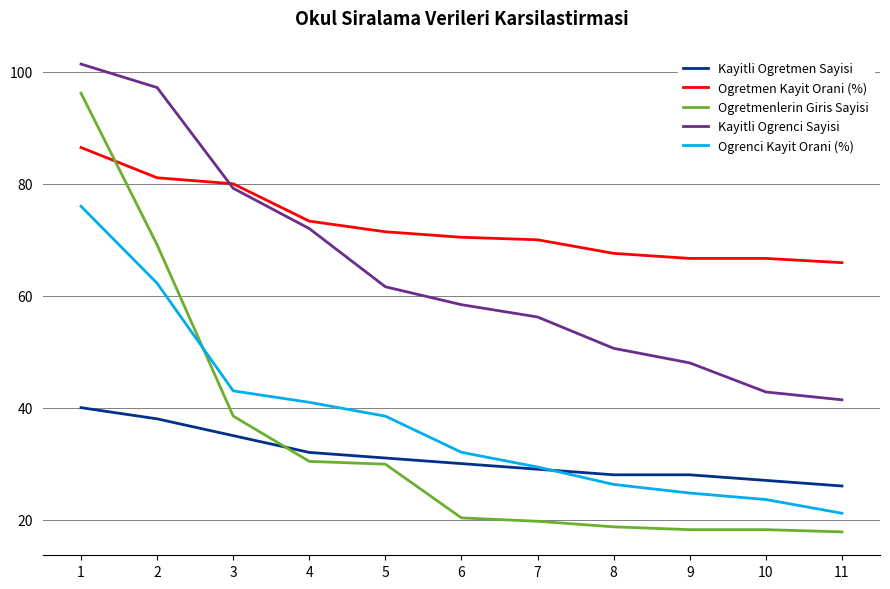

Between which two adjacent categories do Kayitli Ogretmen Sayisi and Ogretmenlerin Giris Sayisi first intersect?

3 and 4